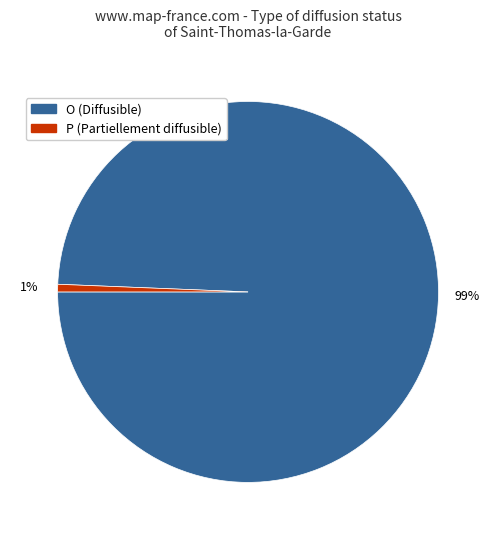

Is the sum of P (Partiellement diffusible) and O (Diffusible) greater than half?

Yes